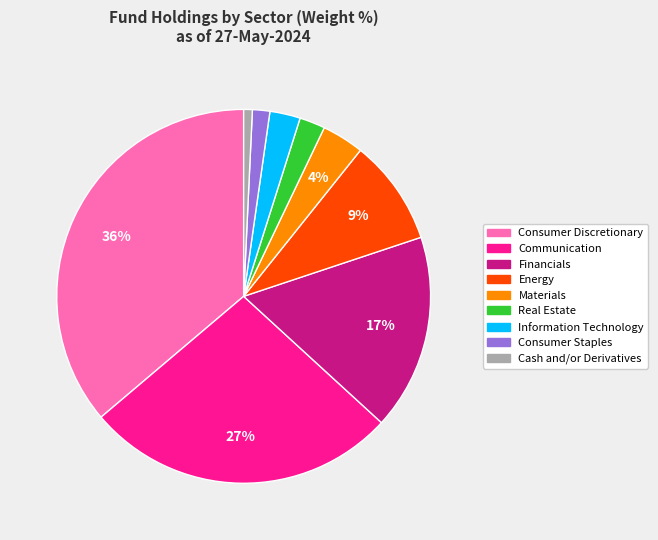

Is there any slice that represents more than half of the pie?

No